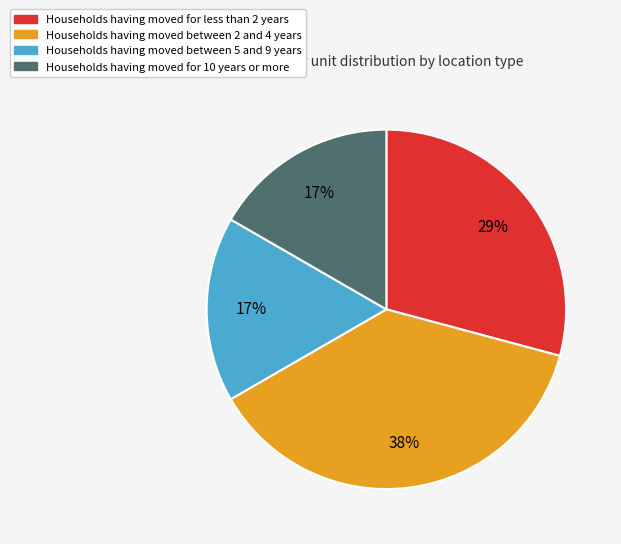

What is the largest slice in the pie chart?

Households having moved between 2 and 4 years